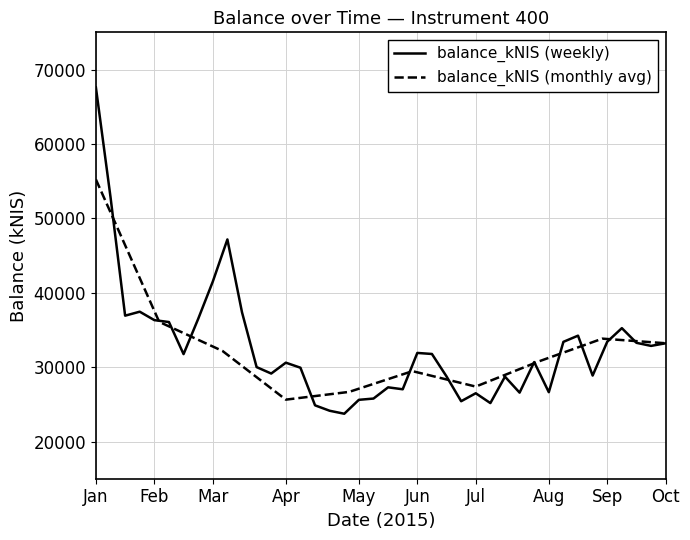

The value at 2015-05-14 is 25775.0. True or false?

True